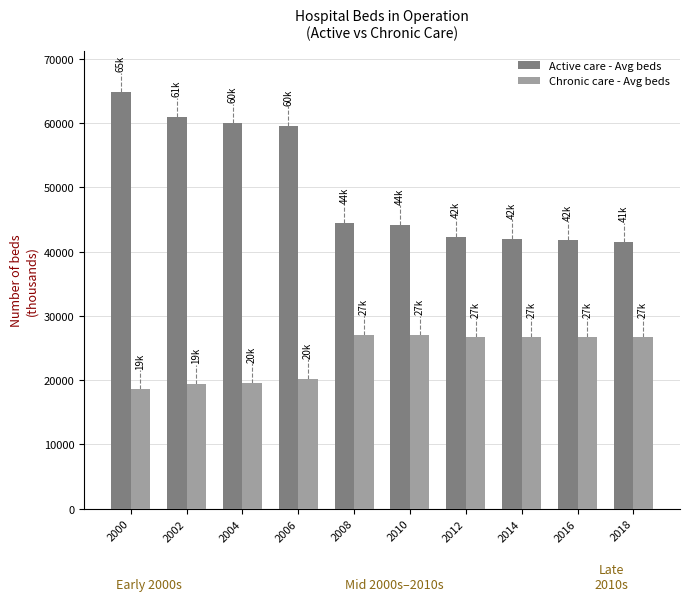

What is the sum of the Active care - Avg beds values at 2018 and 2002?

102409